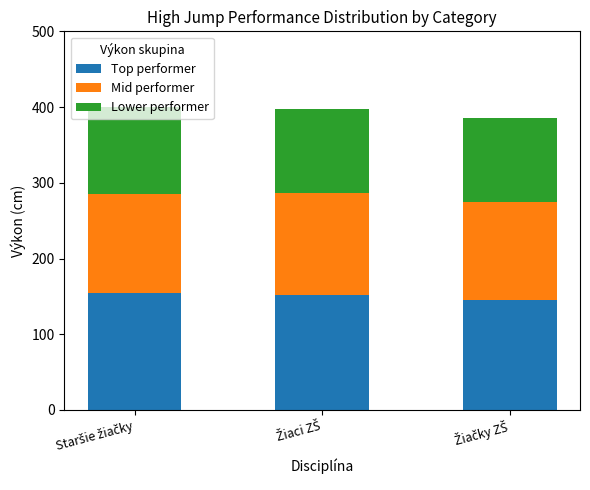

What is the difference between the maximum and minimum values in the Top performer series?

10